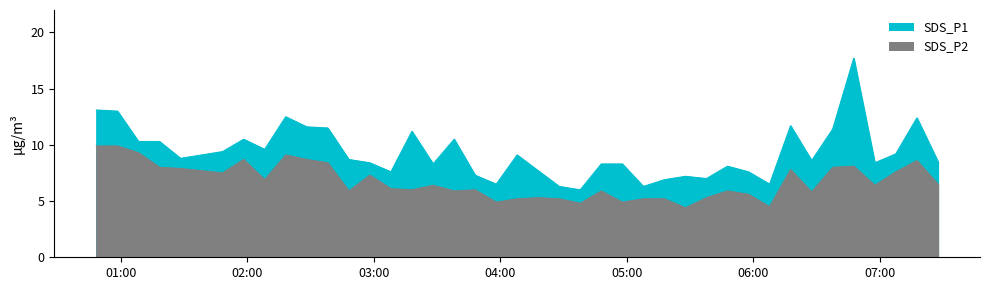

True or false: SDS_P2 has a value of 9.3 at 17.

False